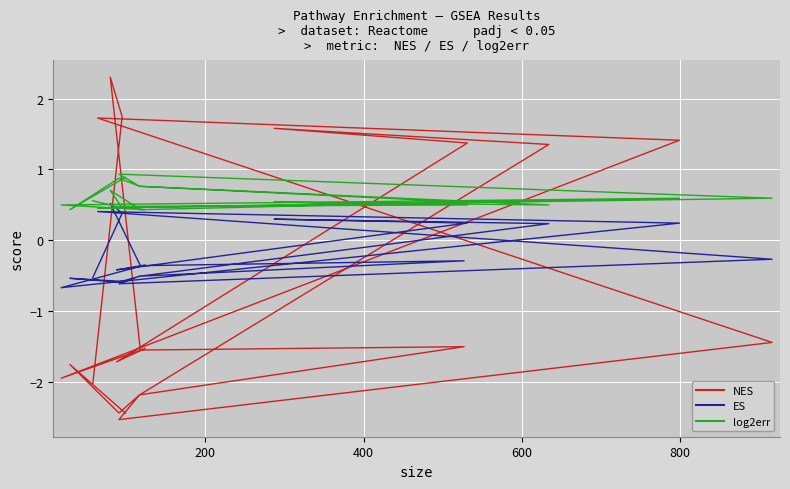

After their last crossing, which series has the higher values: ES or NES?

ES